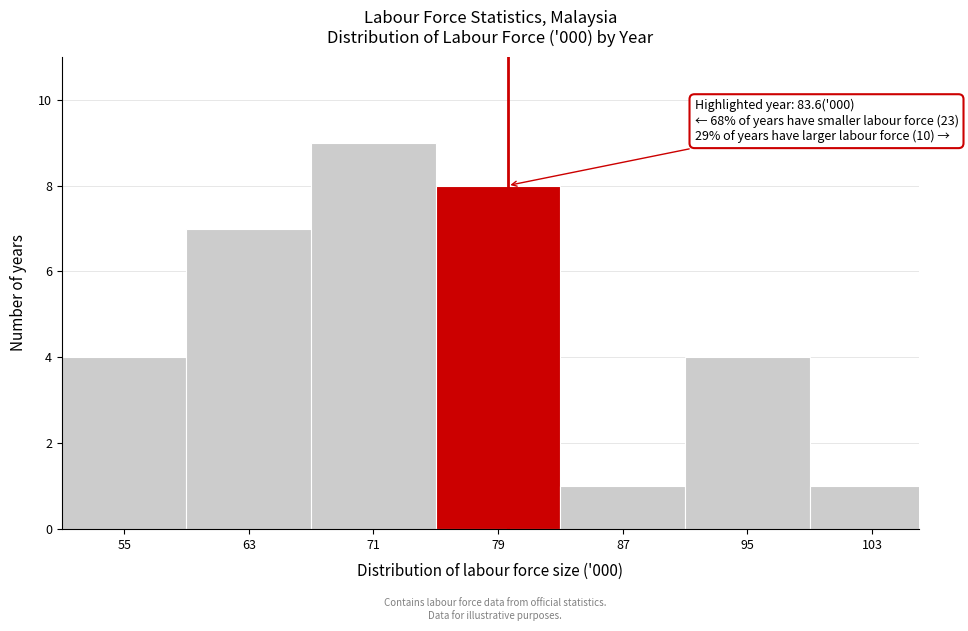

Reading left to right, list all the values displayed in this chart.

4	7	9	8	1	4	1